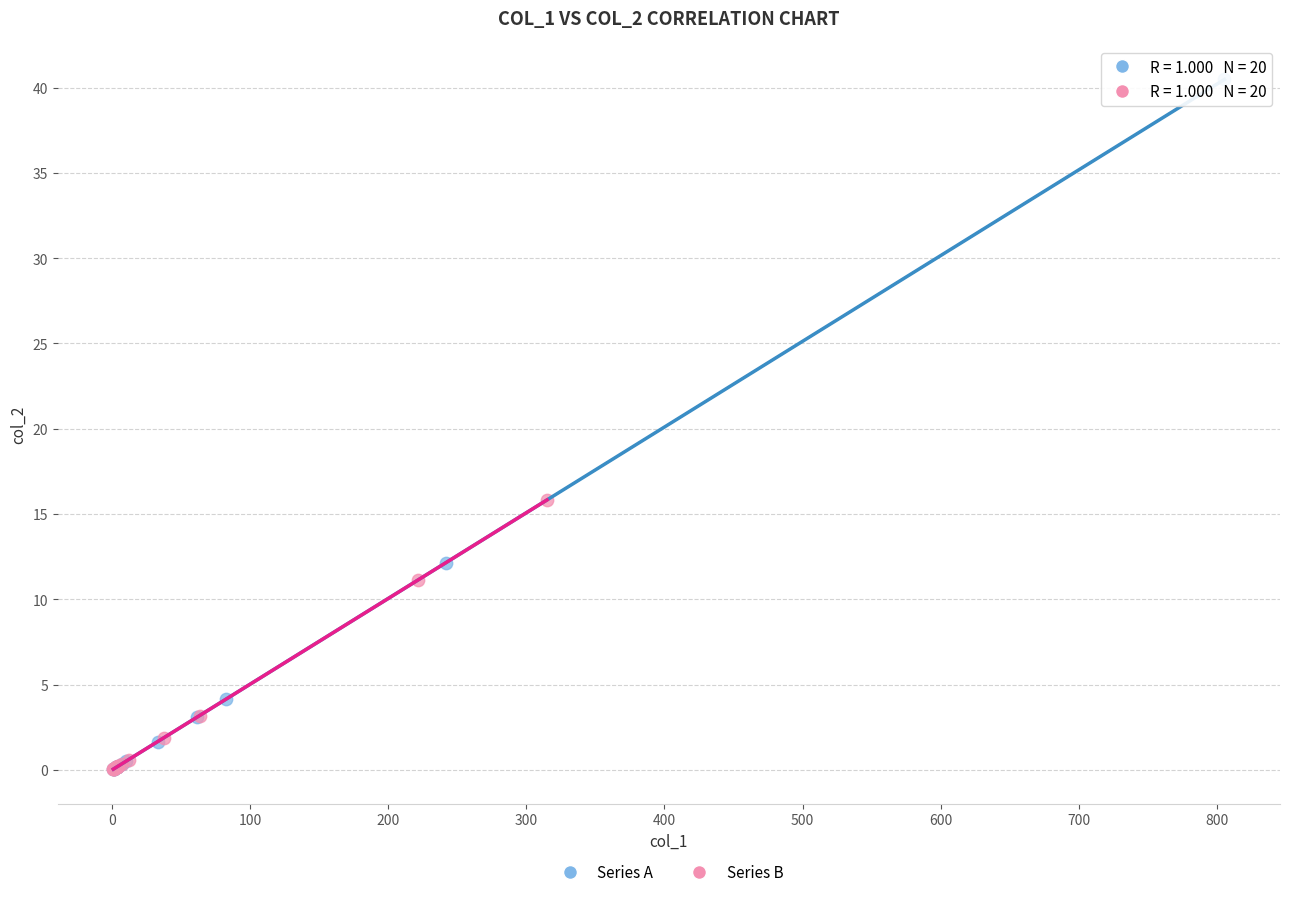

Which series reaches the maximum Y coordinate?

Series A